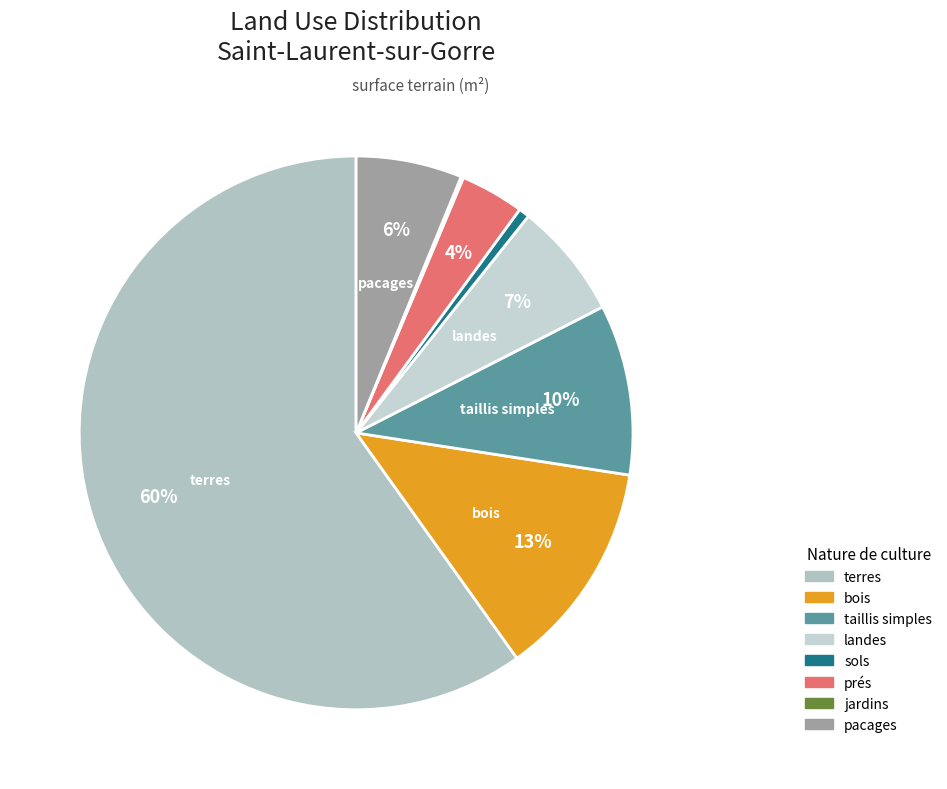

Rank the categories by value from lowest to highest.

jardins, sols, prés, pacages, landes, taillis simples, bois, terres